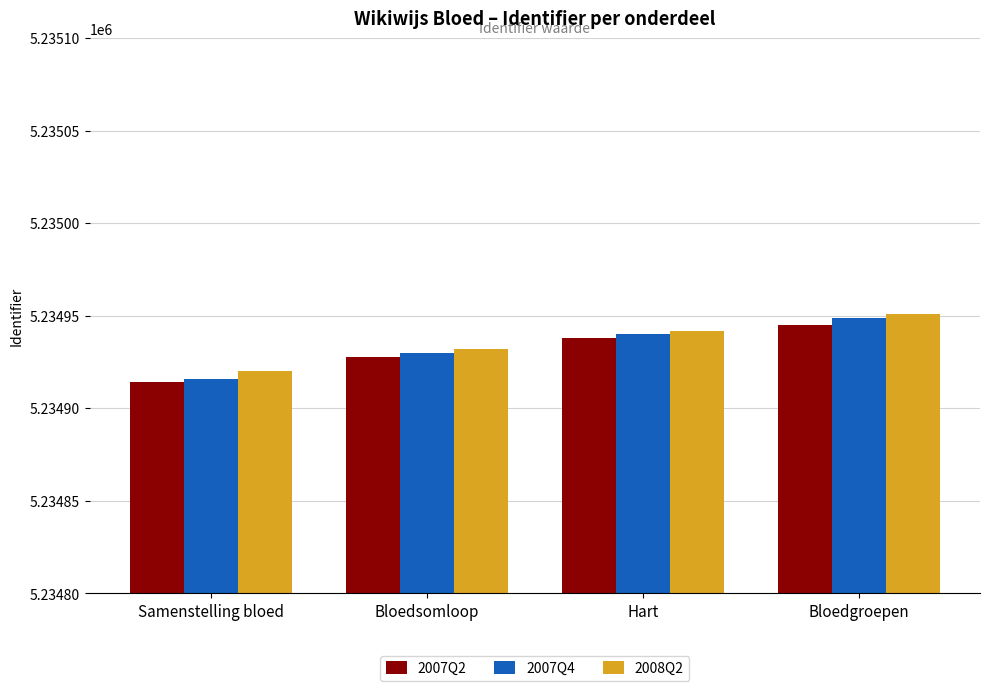

What is the total value across all series at Bloedsomloop?

15704790